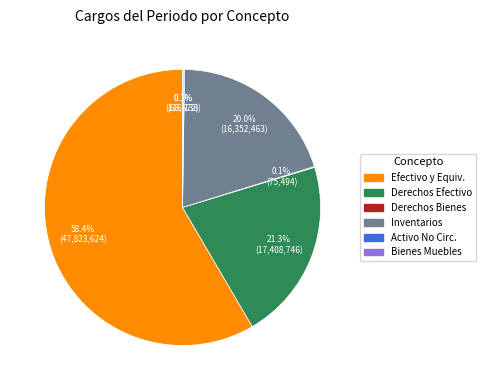

Is there a majority slice in this chart?

Yes